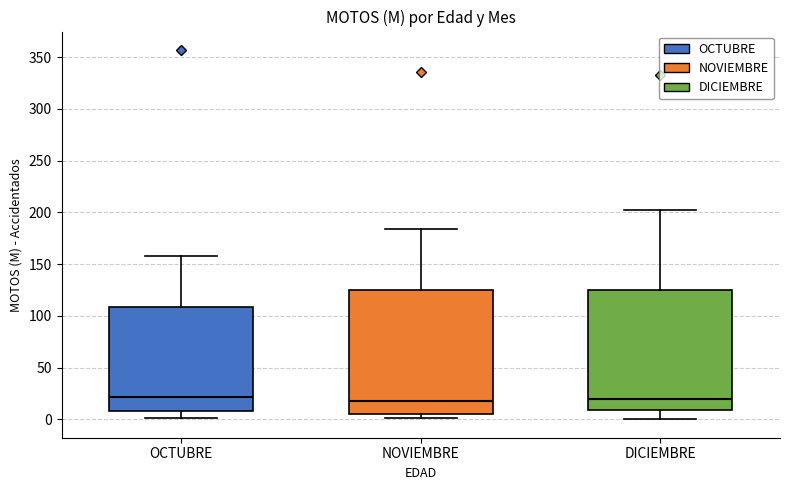

Reading left to right, read every box against the y-axis: the position of its median line, the range the box covers, and the ends of its whiskers. The values are not printed on the chart, so give them approximately, as read against the axis.

OCTUBRE: median 20, box 10 to 110, whiskers 0 to 160
NOVIEMBRE: median 20, box 5 to 125, whiskers 0 to 185
DICIEMBRE: median 20, box 10 to 125, whiskers 0 to 200